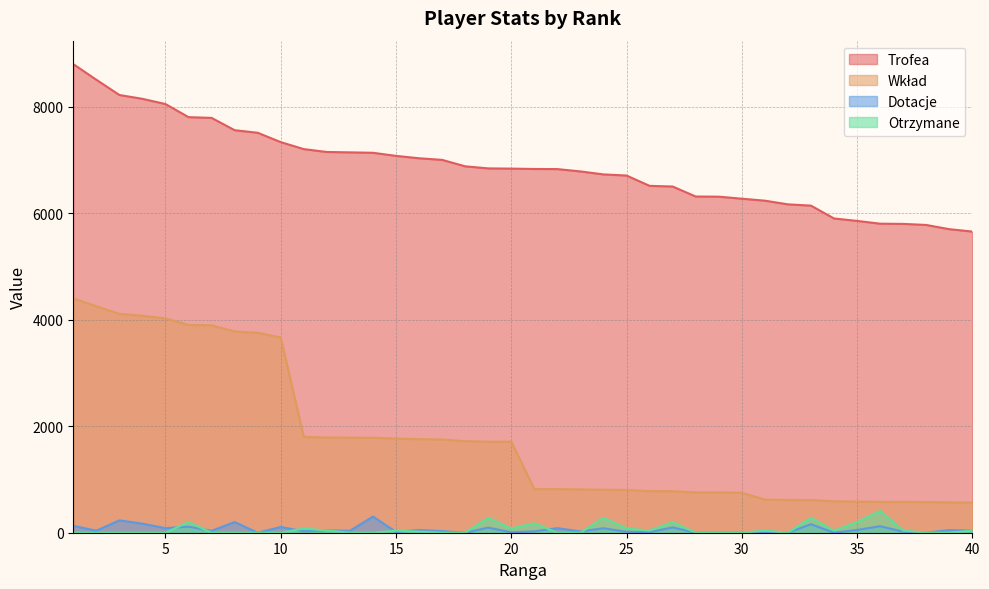

Where does the Wkład series first go above 1709?

1